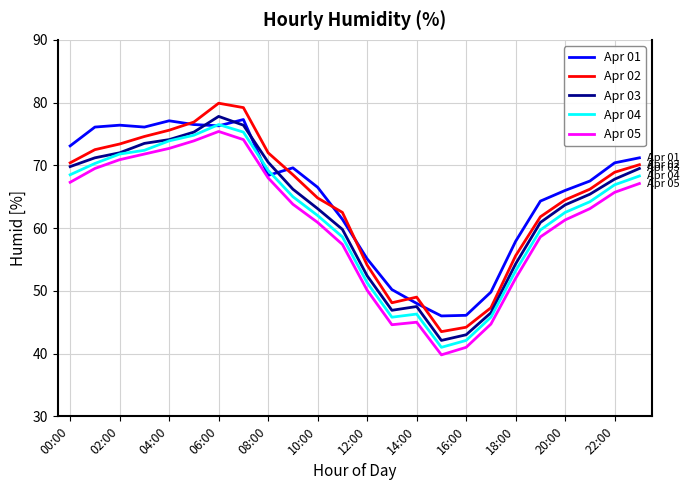

Is this an area chart (filled region under the line)?

No